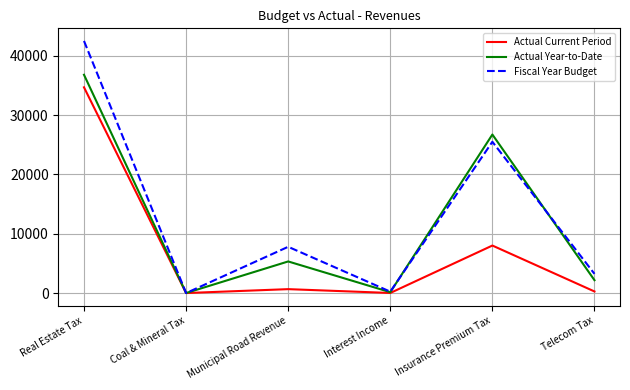

What is the total value across all series at Municipal Road Revenue?

13792.9